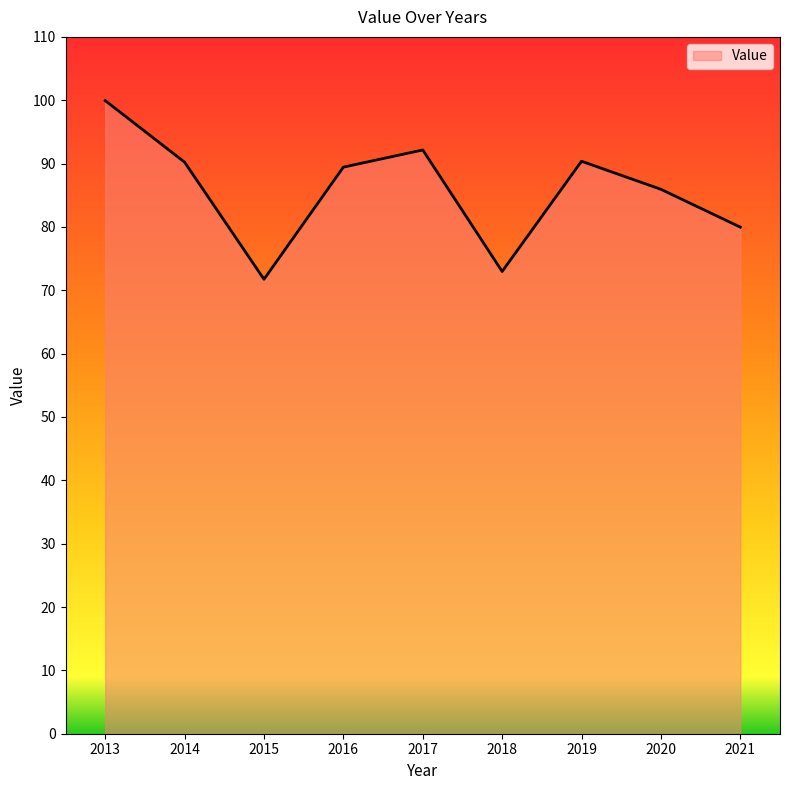

What is the maximum value shown in the chart?

99.9